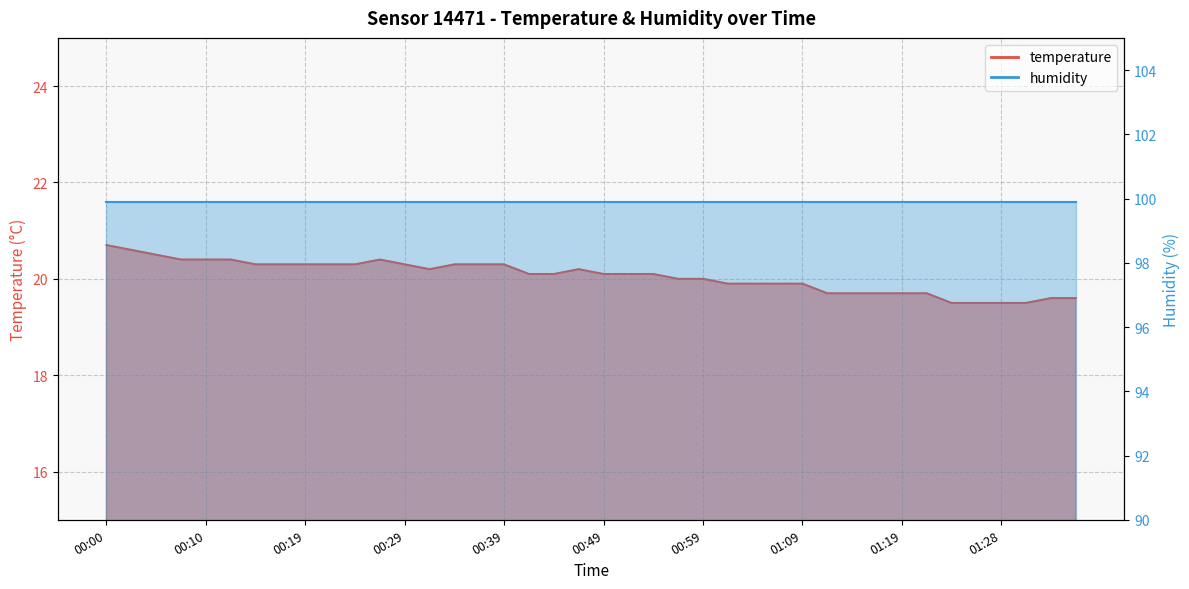

How many points are higher than both their immediate neighbors (excluding endpoints)?

2